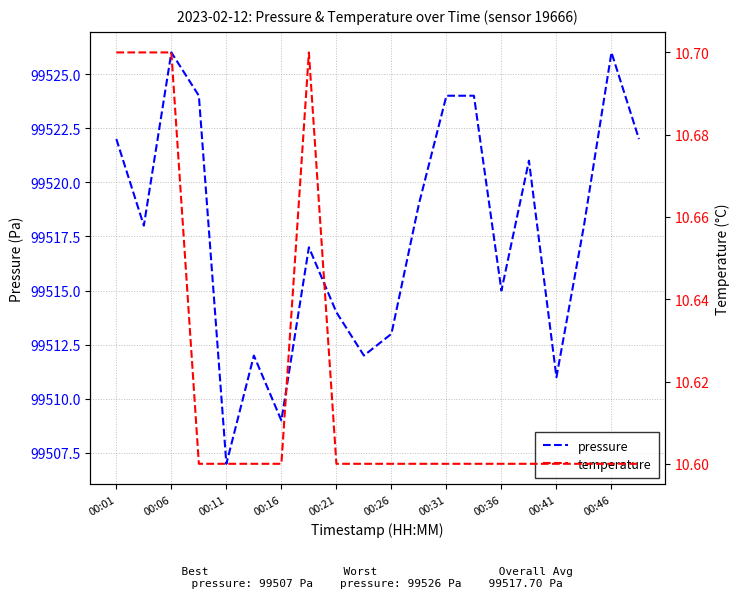

Count the temperature values in the range 10 to 11.

20